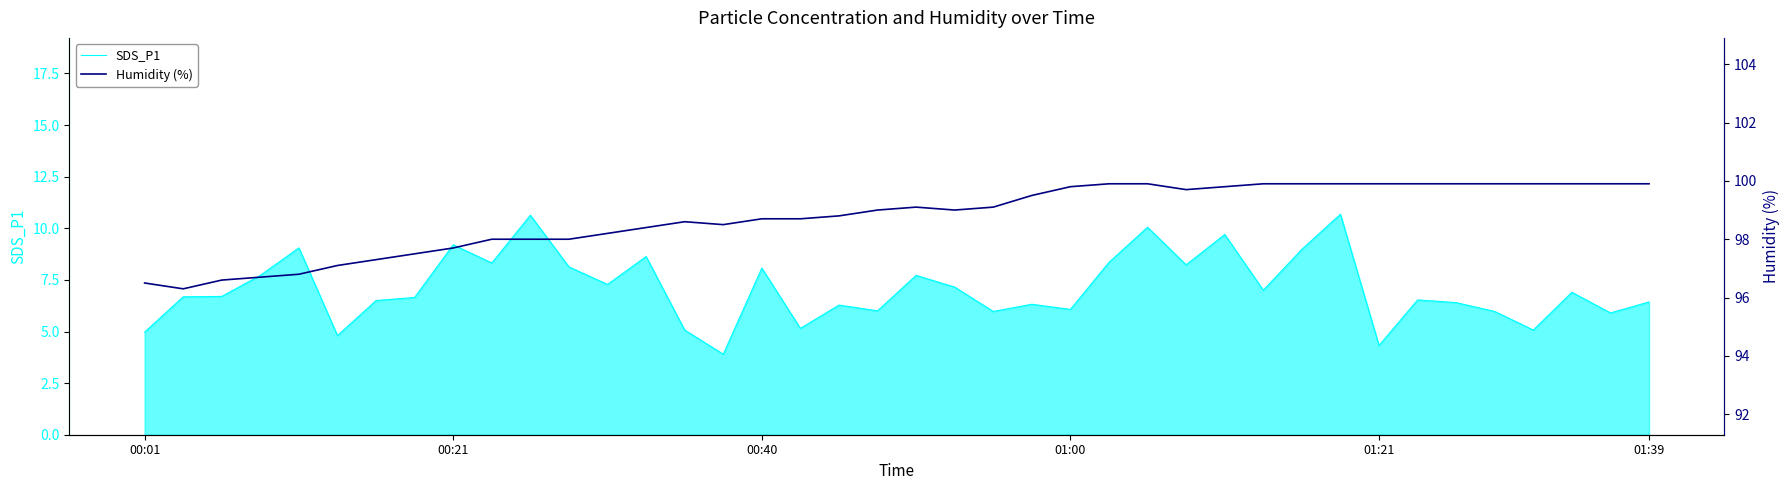

What is the maximum value for SDS_P1?

10.7